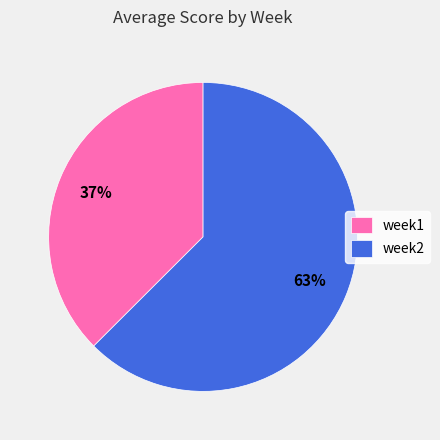

Does week2 account for over 50% of the chart?

Yes